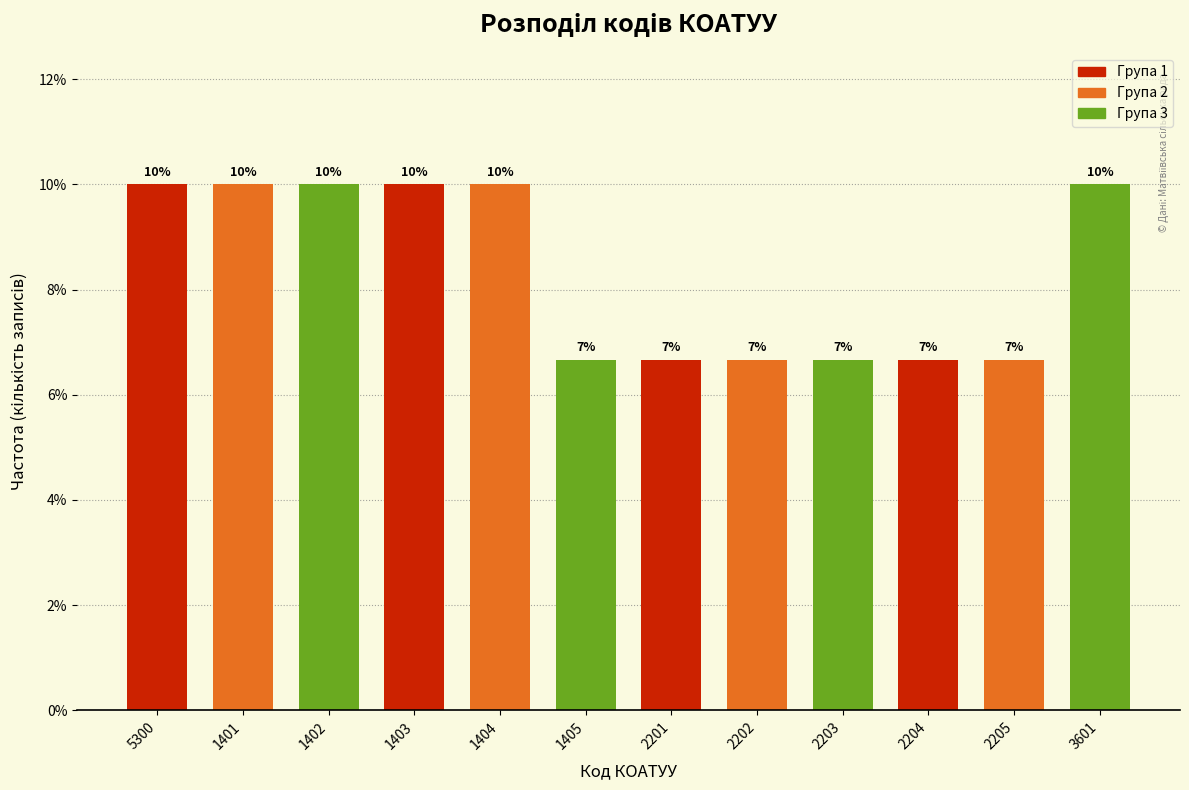

Which has a higher value, 2205 or 1402?

1402